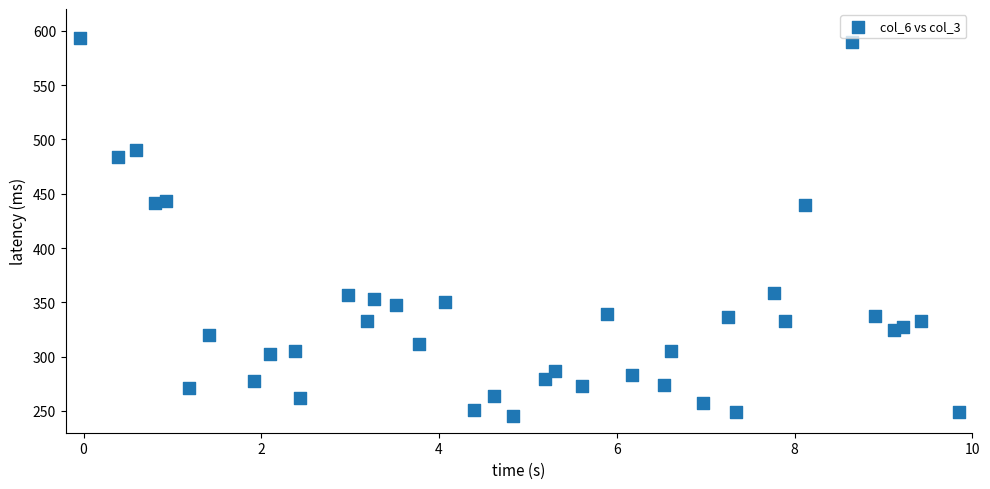

What is the range of X values (max minus min)?

9.9